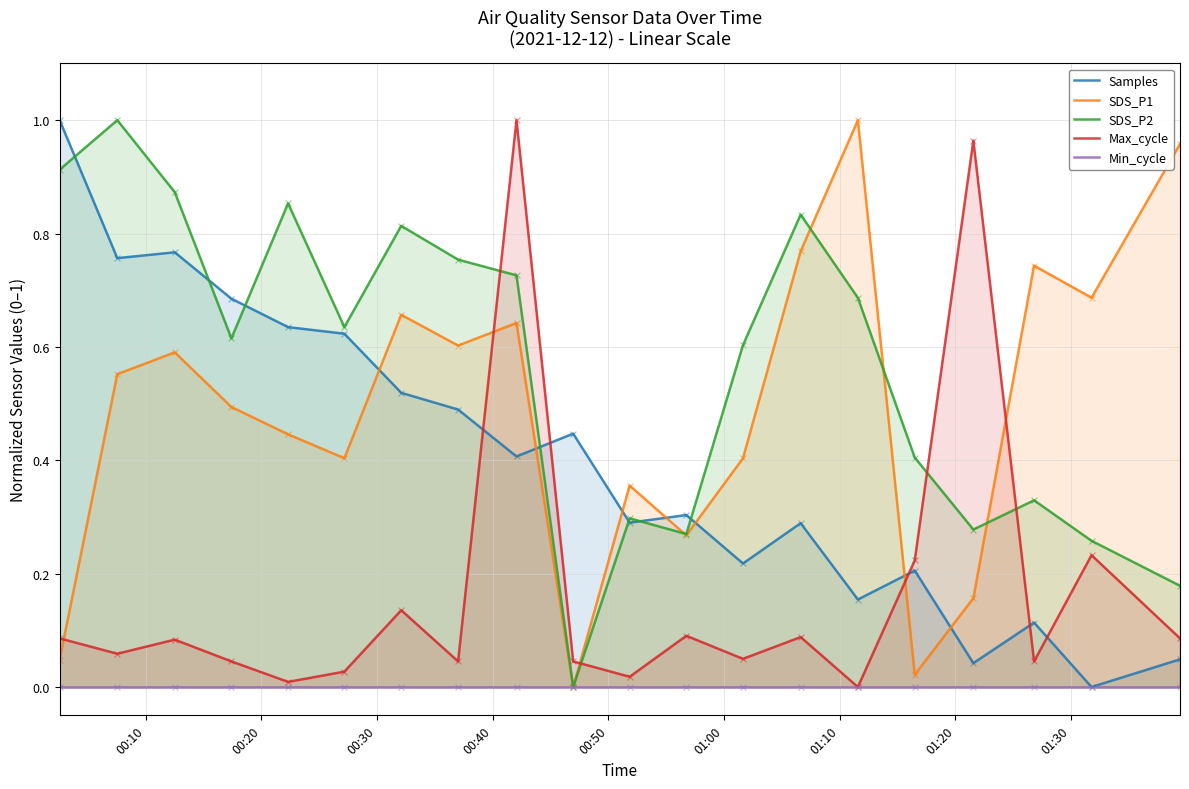

Which series reaches the minimum Y coordinate?

Samples